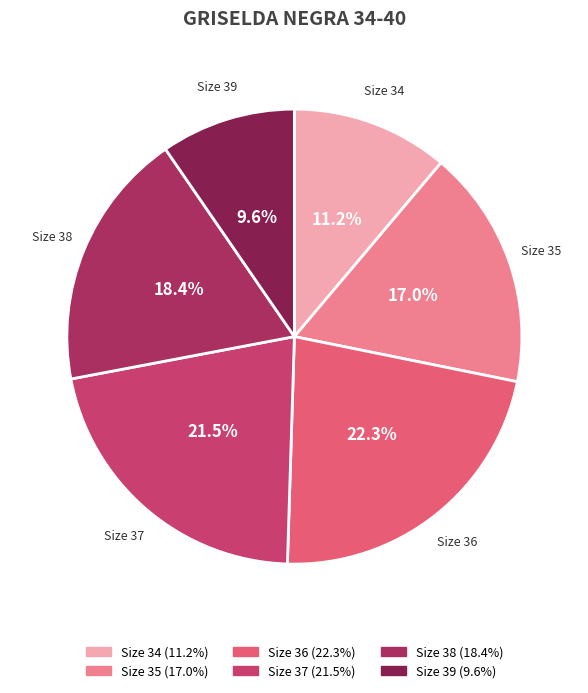

To the nearest percent, what is the difference between the largest and smallest slice percentages?

13%